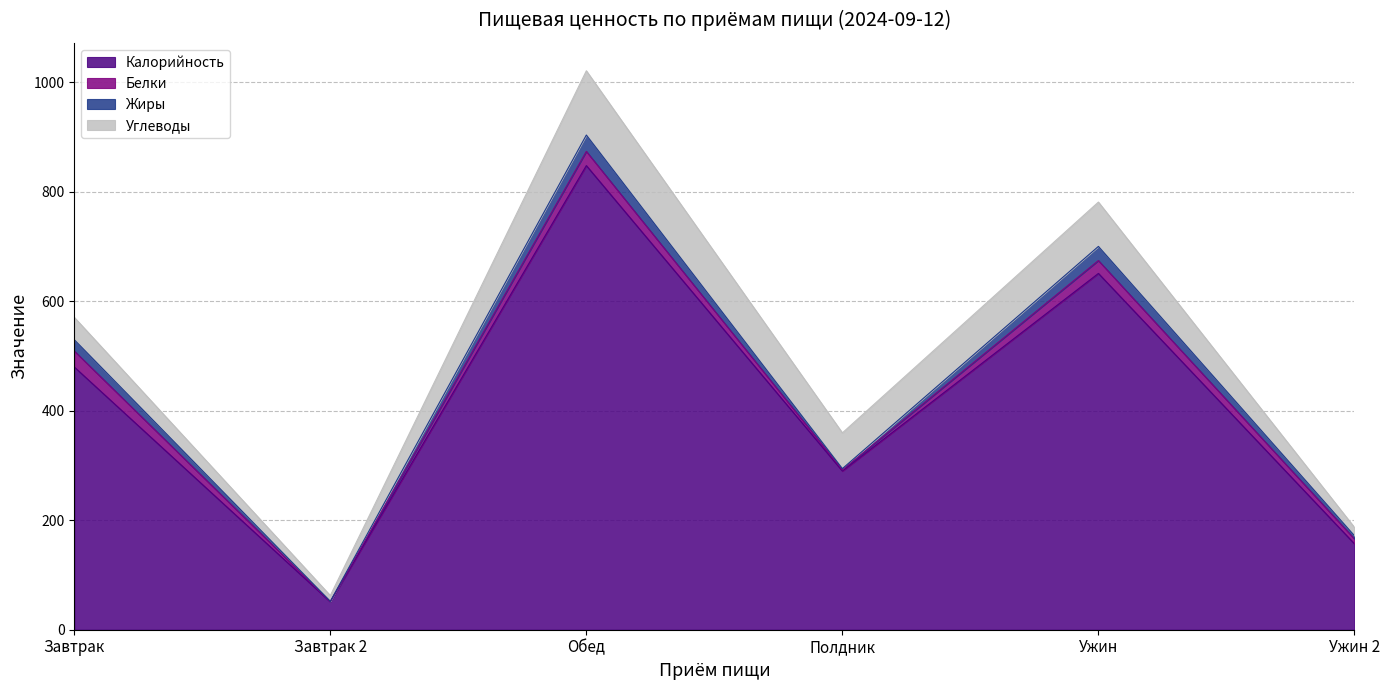

What is the average value of the Углеводы series?

55.1